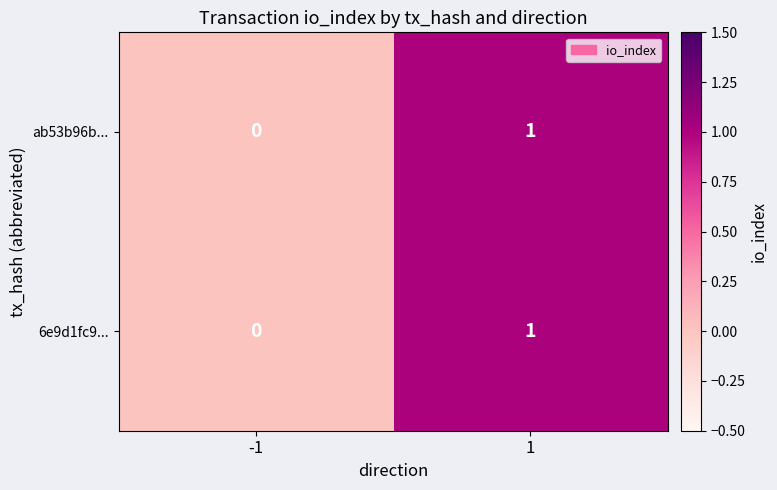

List the labels in order of 6e9d1fc9... value, smallest first.

-1, 1